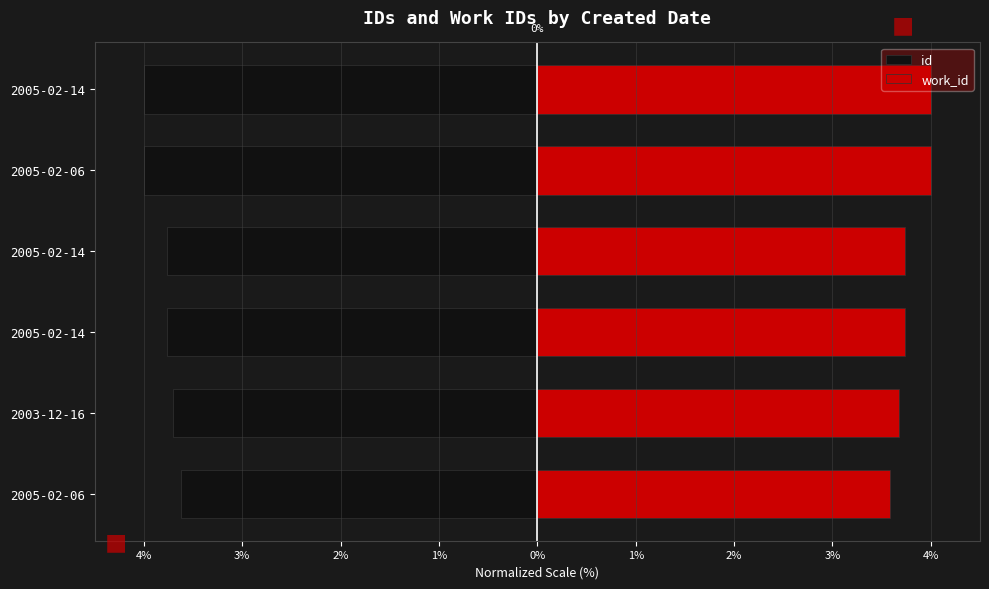

What is the lowest value of the work_id series?

3.6